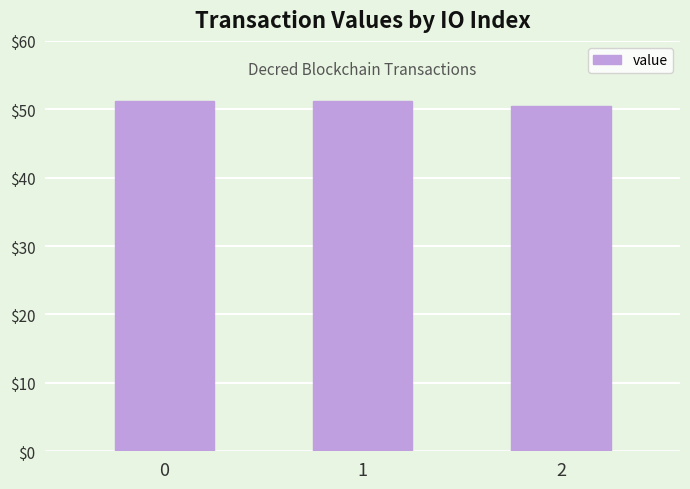

Is it true that the value at 1 is 51.1?

True